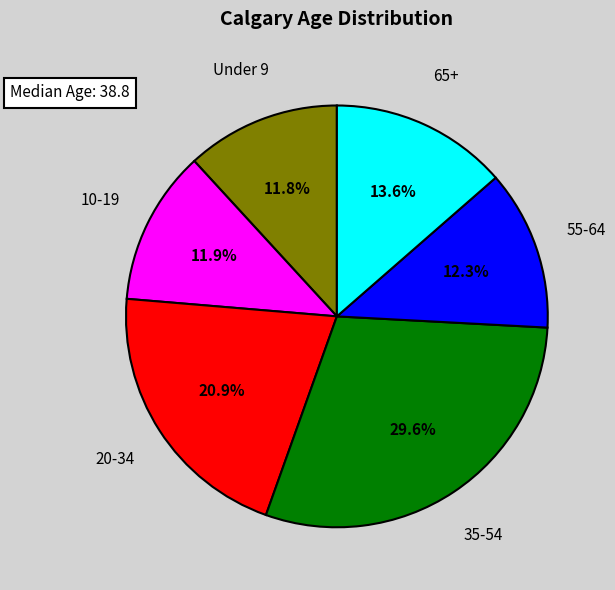

Is there any slice that represents more than half of the pie?

No